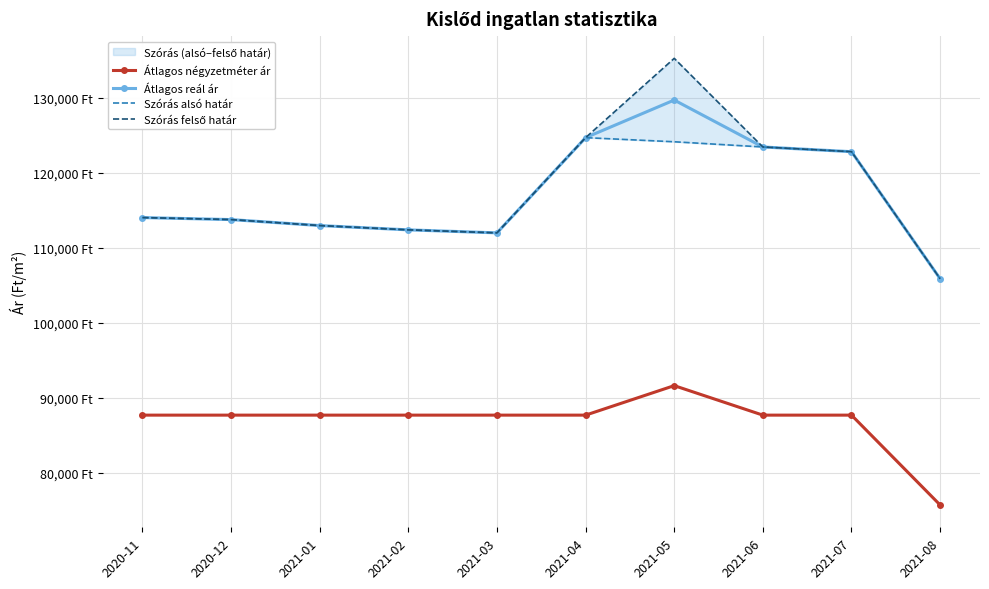

At how many categories does at least one series exceed 129435?

1